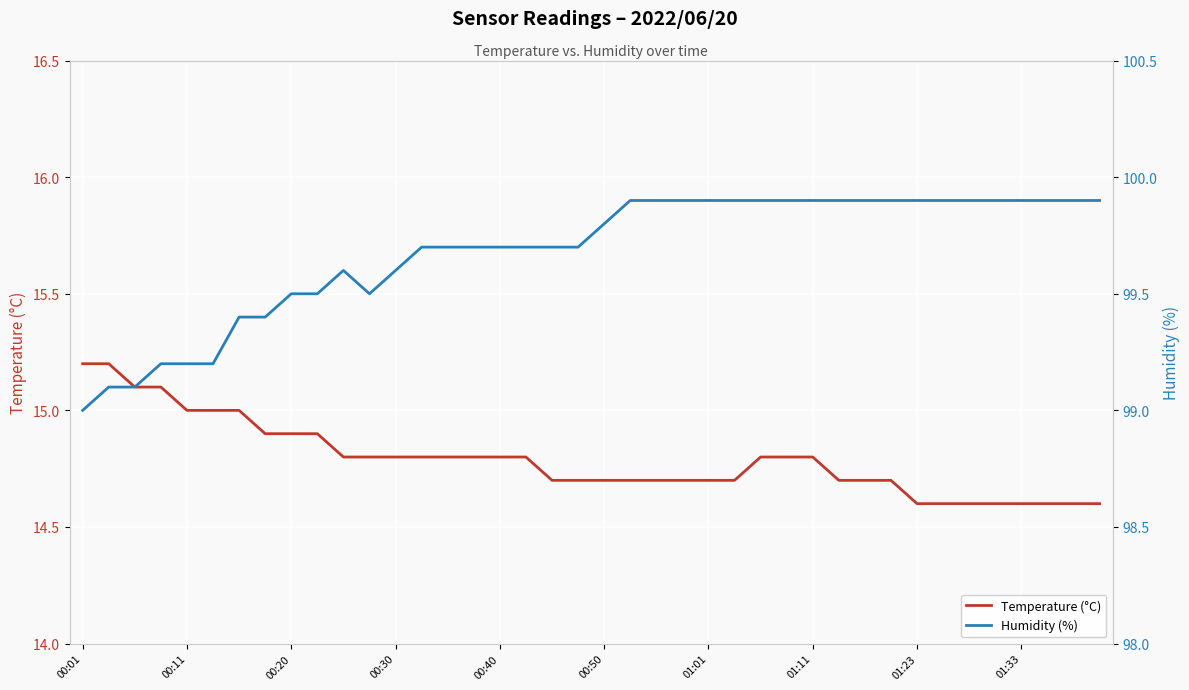

Which category has the highest value in the Temperature (°C) series?

00:01